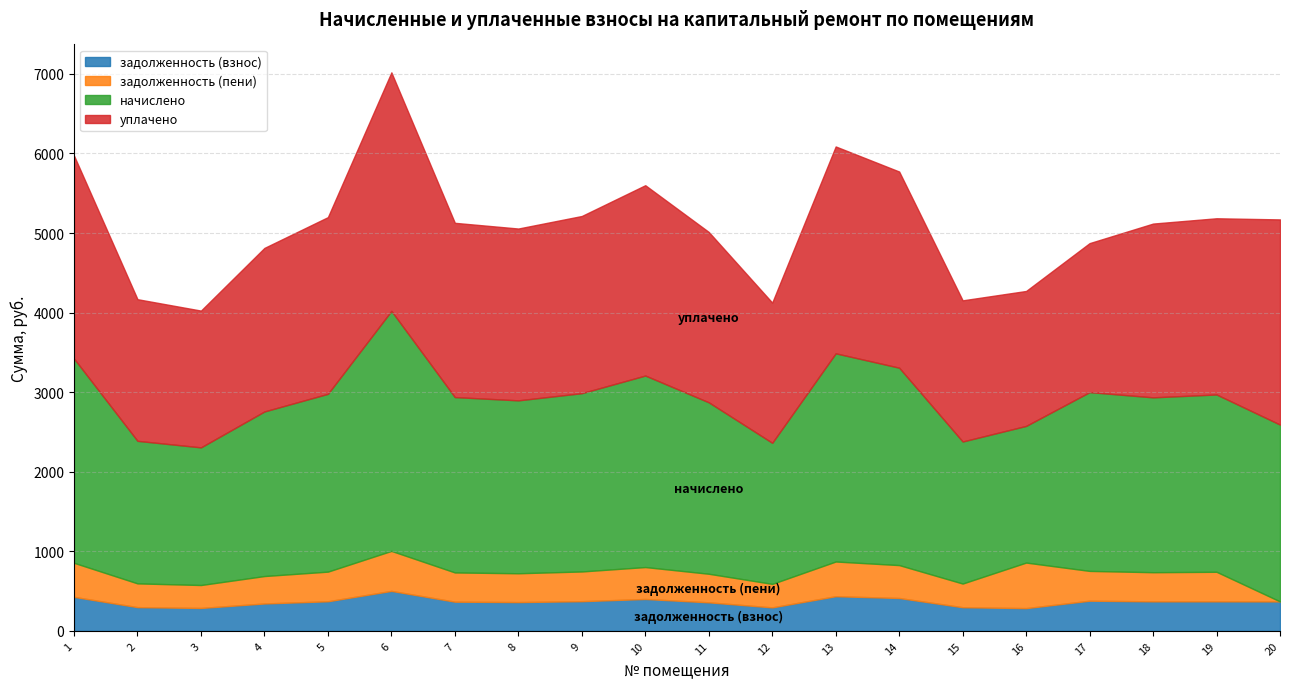

How many lines are shown in the chart?

4